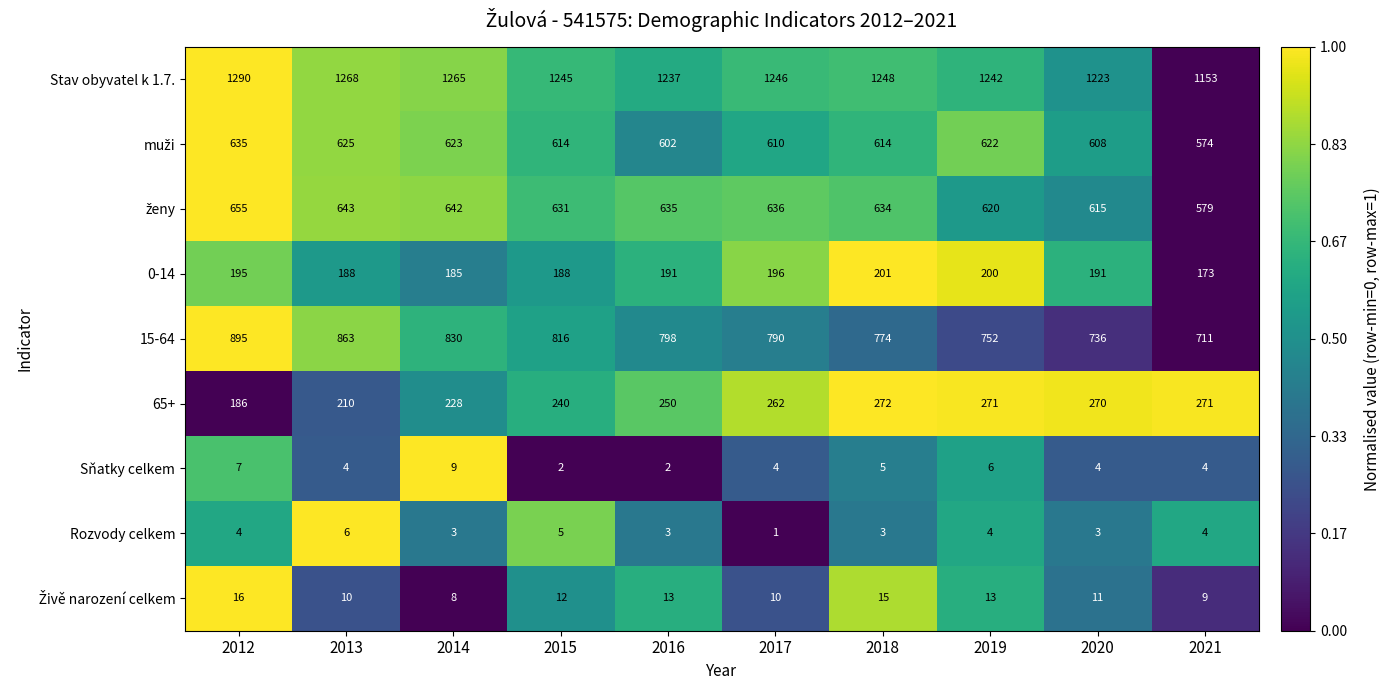

What is the difference between the Stav obyvatel k 1.7. values at 2021 and 2018?

95